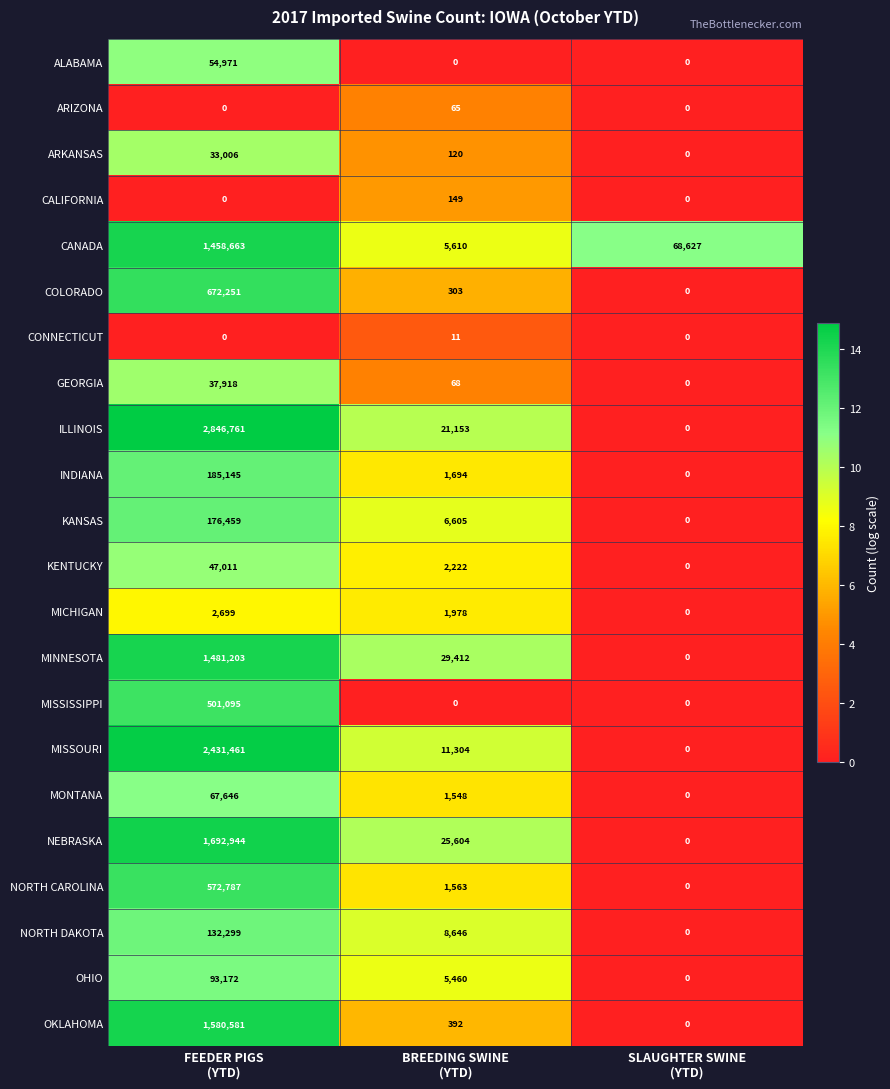

What is the difference between the highest and lowest values at SLAUGHTER SWINE
(YTD)?

68627